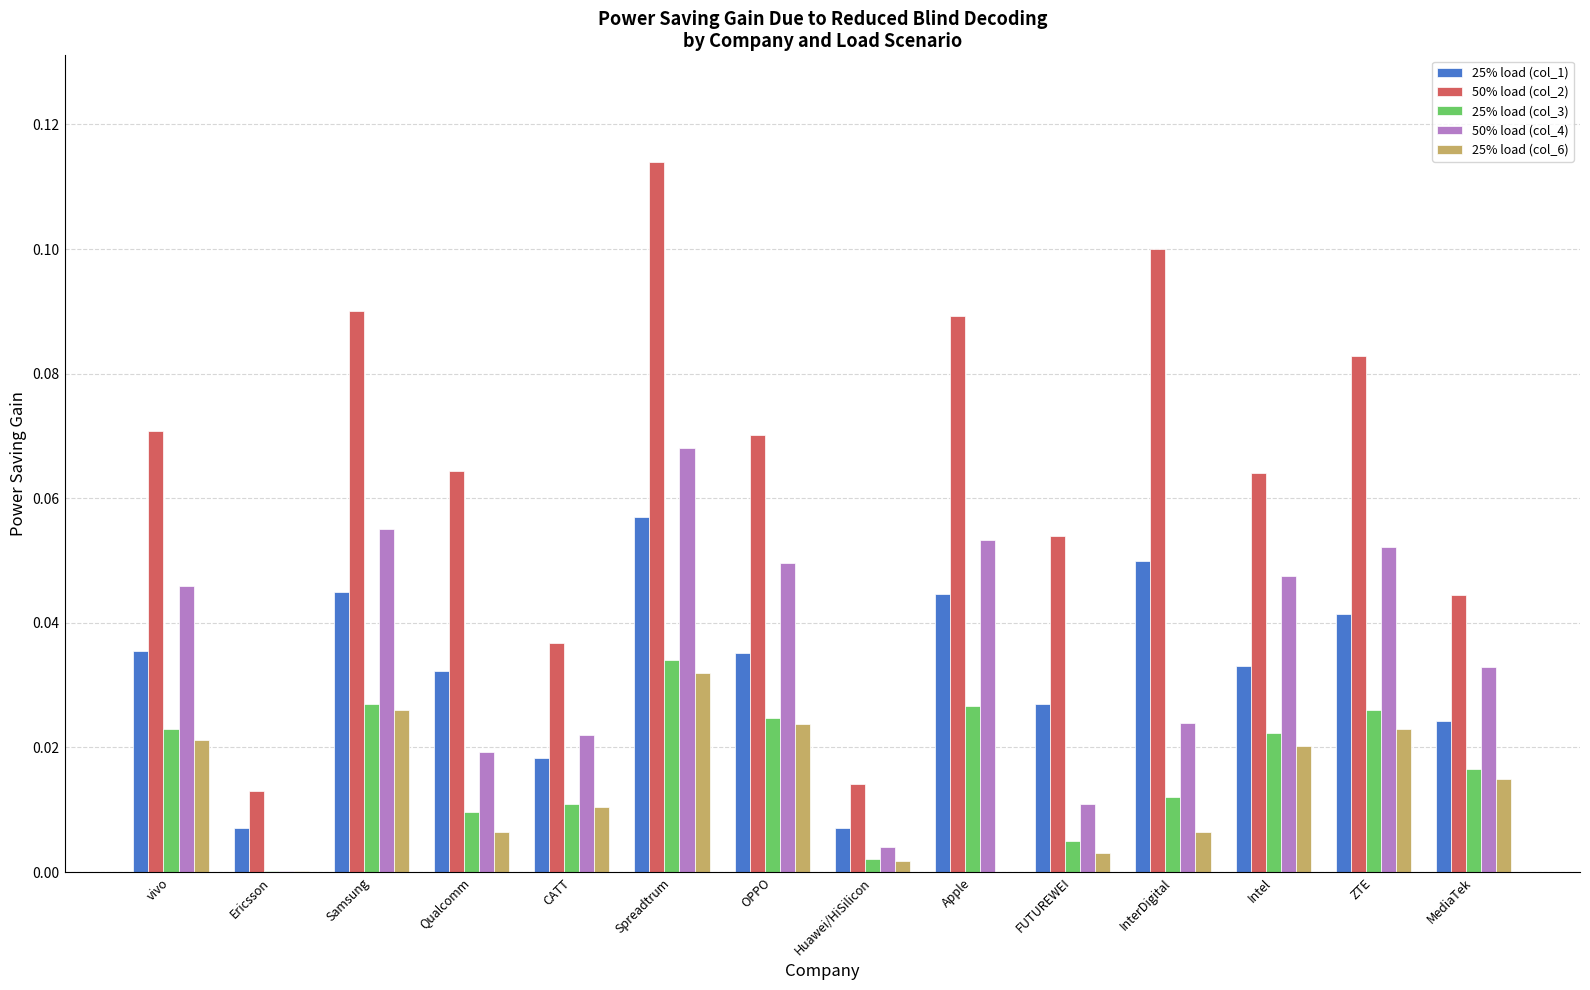

At which category is the sum across all series the highest?

Spreadtrum